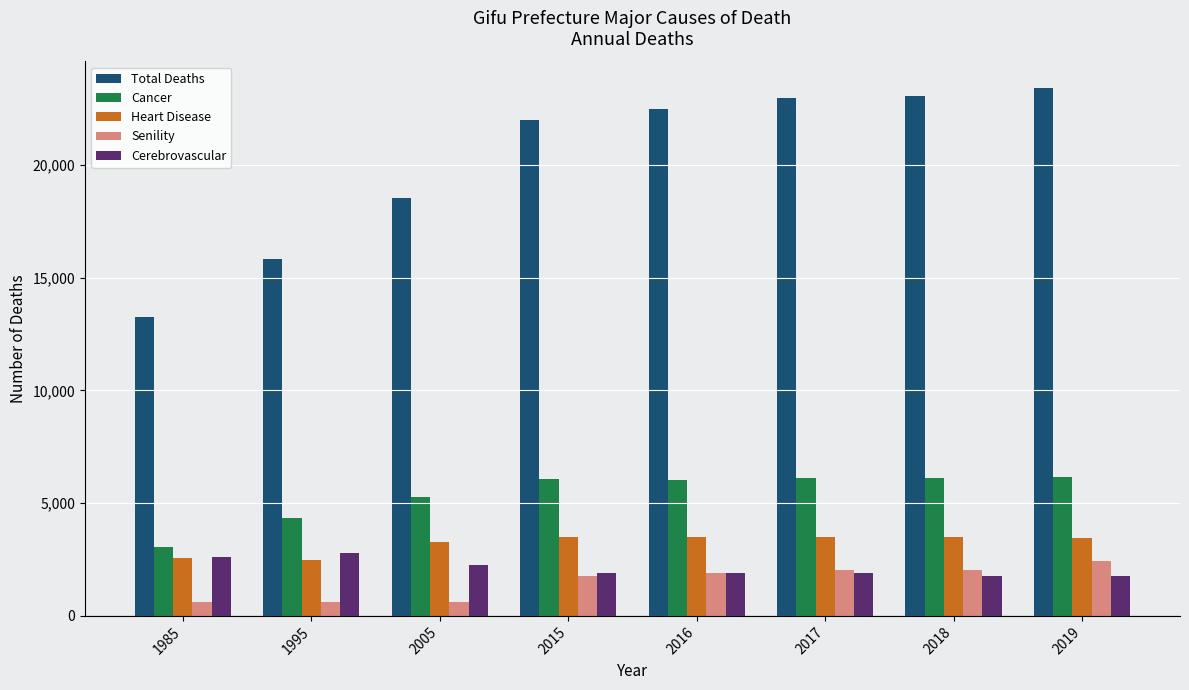

Count the number of data series in this chart.

5